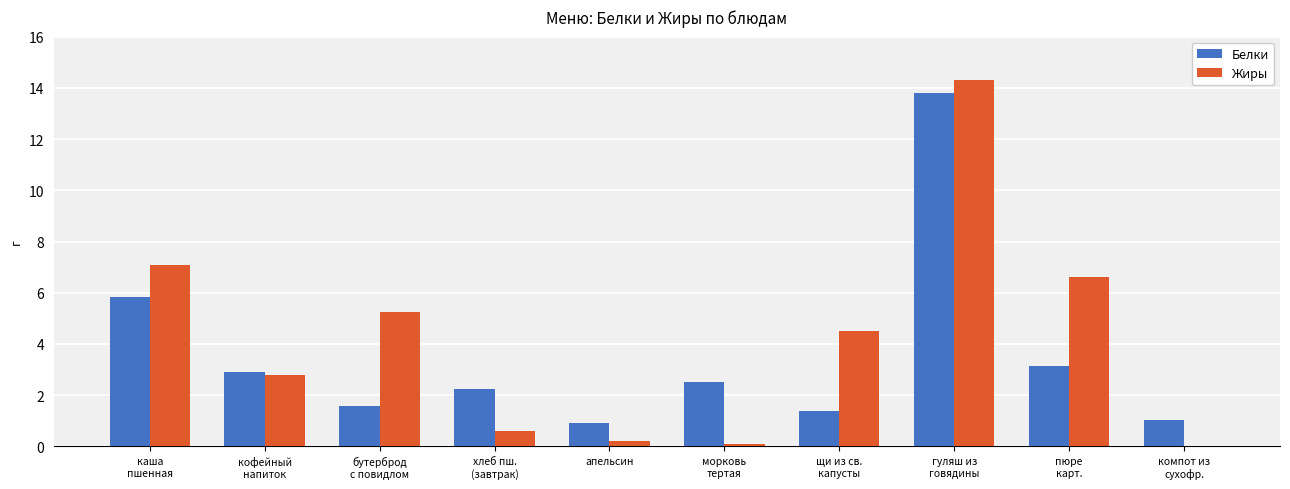

What is the sum of all Белки values?

35.3